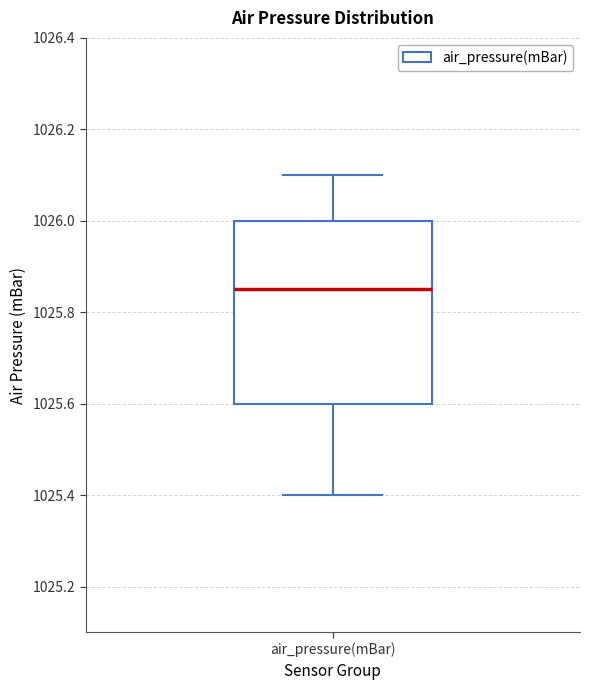

Transcribe this box plot: give where the median line is, the range the box spans, and where the two whiskers end, as read against the y-axis. The values are not printed on the chart, so give them approximately, as read against the axis.

median 1025.86, box 1025.60 to 1026.00, whiskers 1025.40 to 1026.10